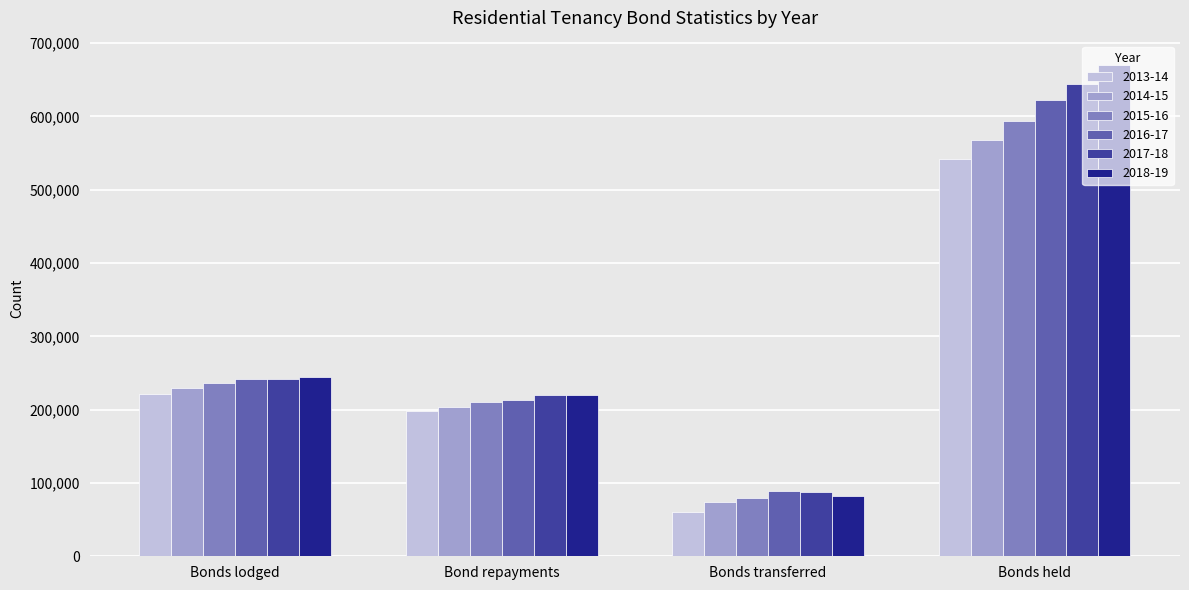

How many bars are there in each group?

6